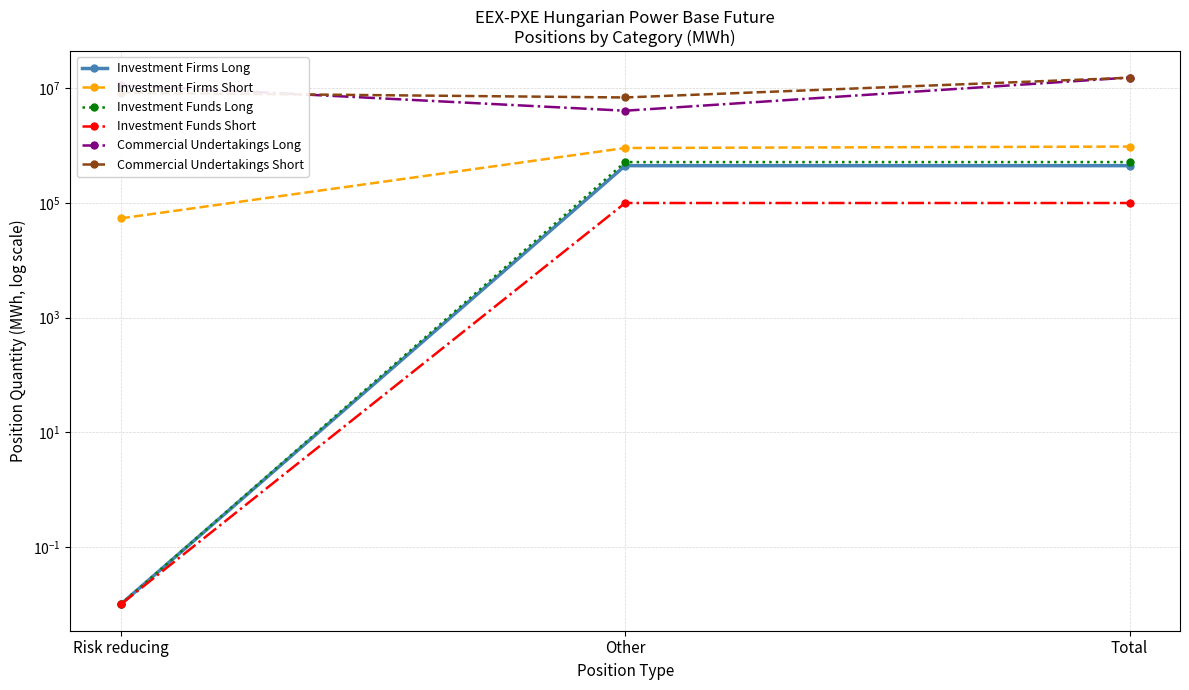

How many distinct data groups are displayed?

6